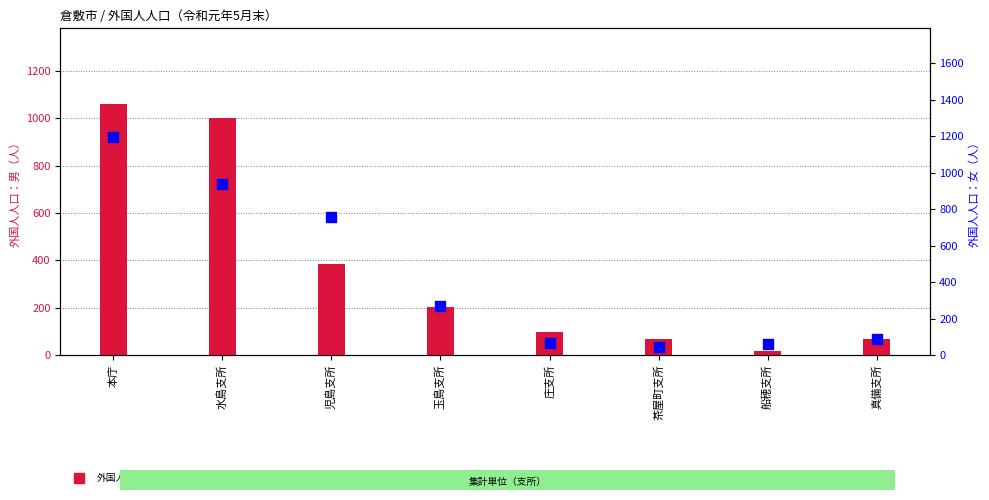

At which category is the sum across all series the highest?

本庁